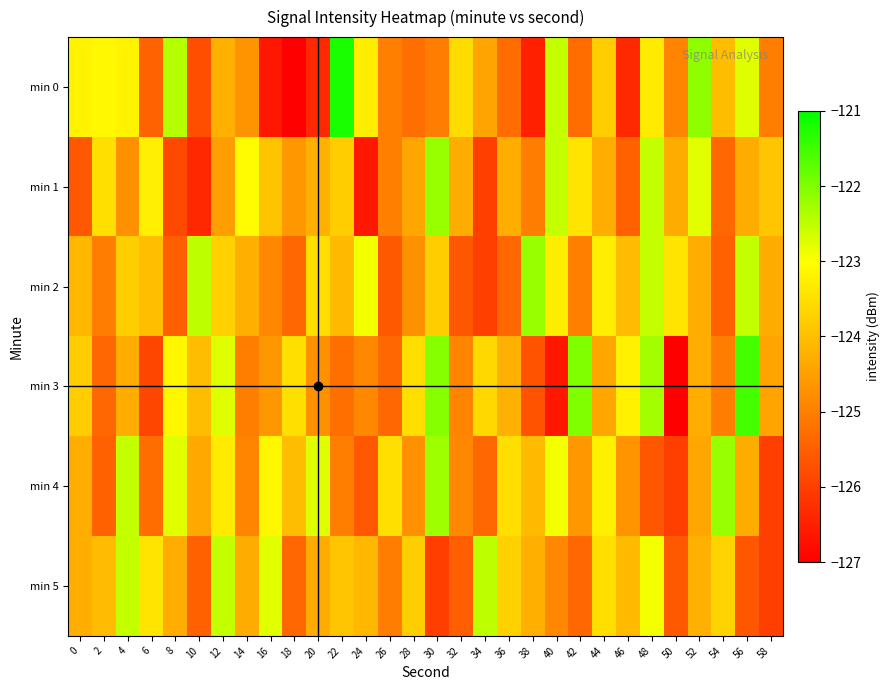

Rank the series at 48 from lowest to highest value.

min 4, min 0, min 5, min 1, min 2, min 3